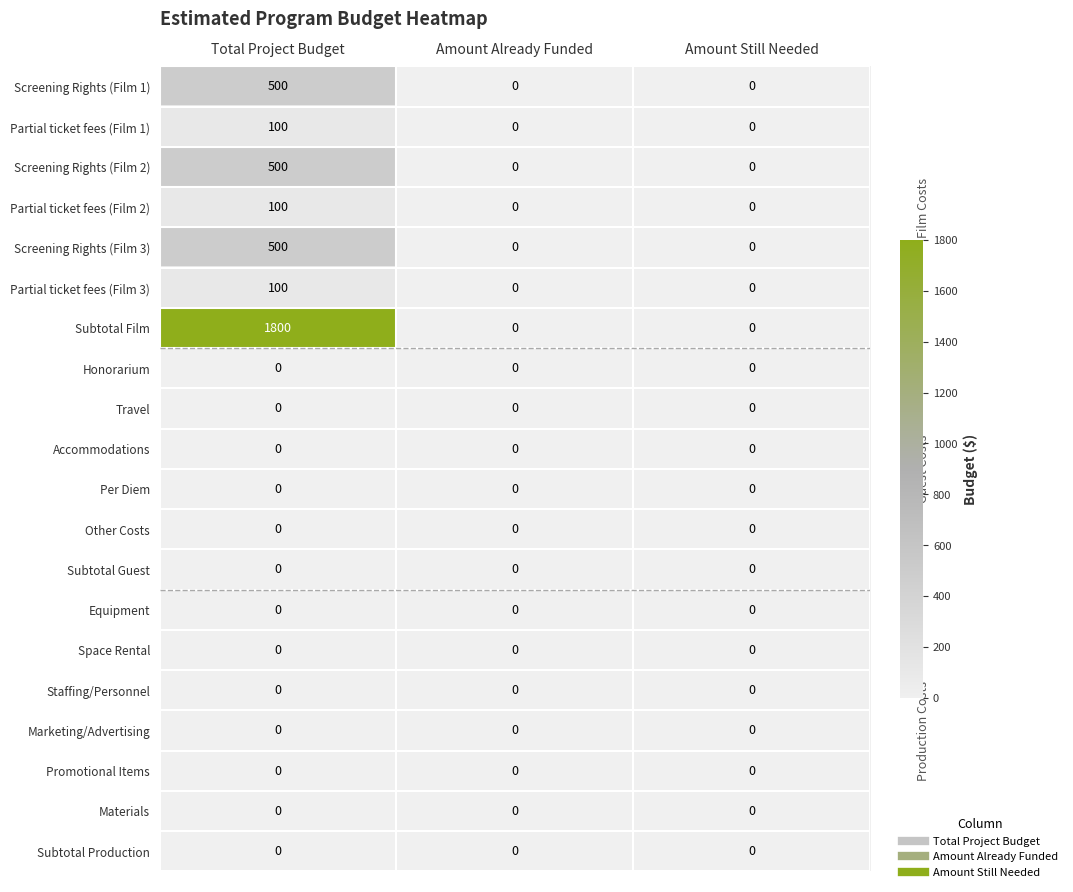

What is the sum of the Partial ticket fees (Film 1) values at Total Project Budget and Amount Already Funded?

100